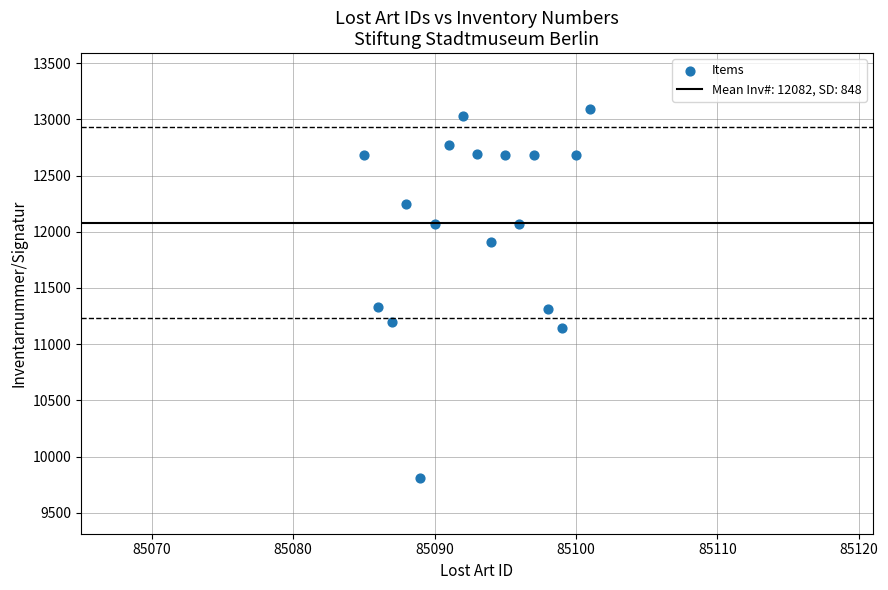

What is the range of X values (max minus min)?

16